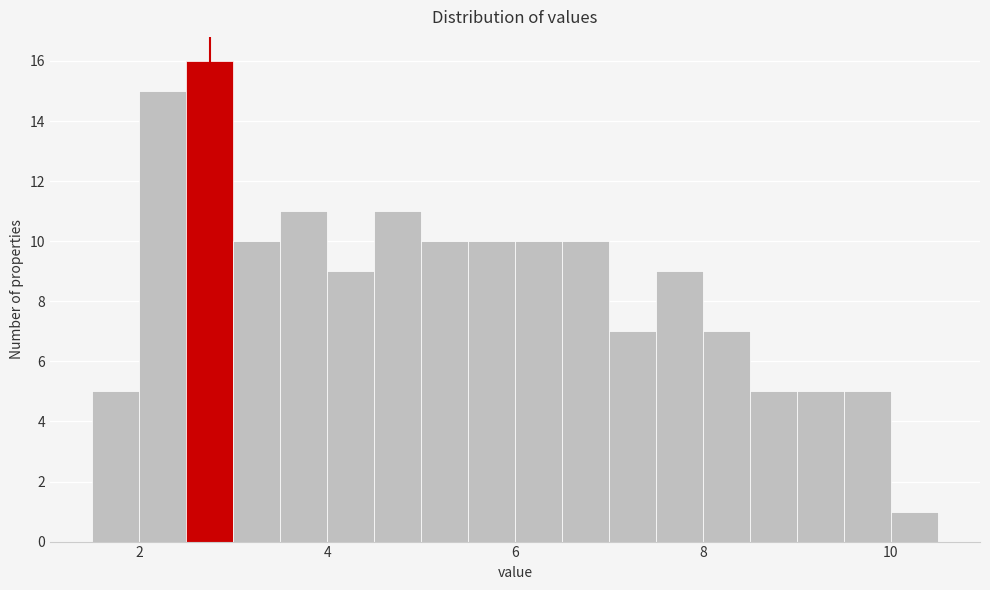

Read against the x-axis, roughly where is the centre of the tallest bar?

2.8